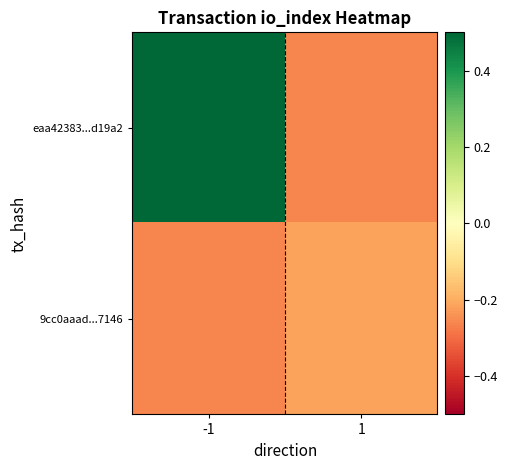

List the series in order of their overall mean, highest first.

eaa42383...d19a2, 9cc0aaad...7146